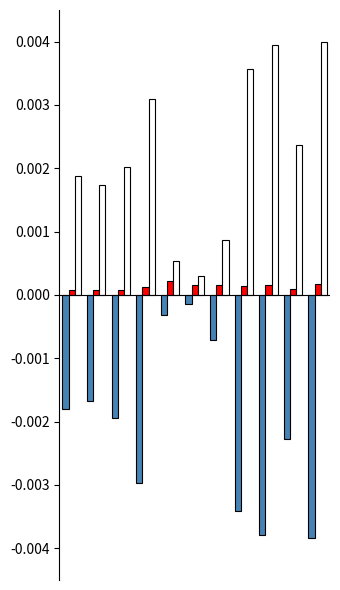

Are the bars horizontal?

No